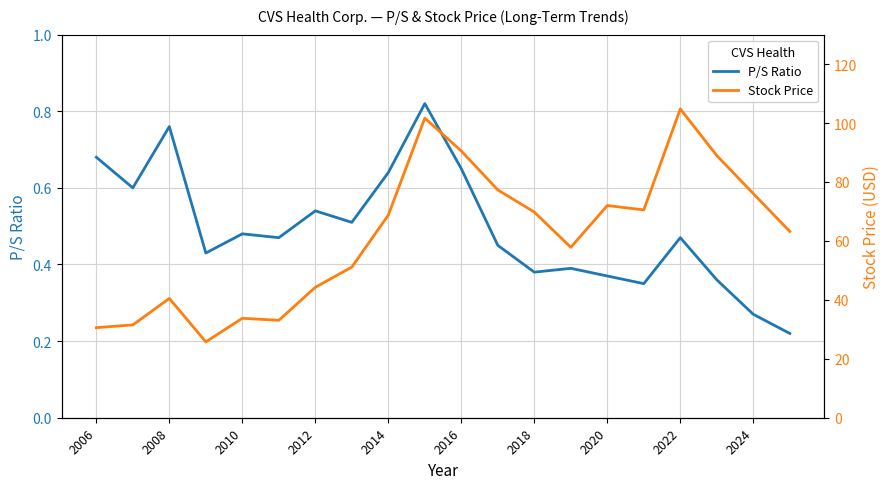

What are all the series names shown in the legend?

P/S Ratio, Stock Price